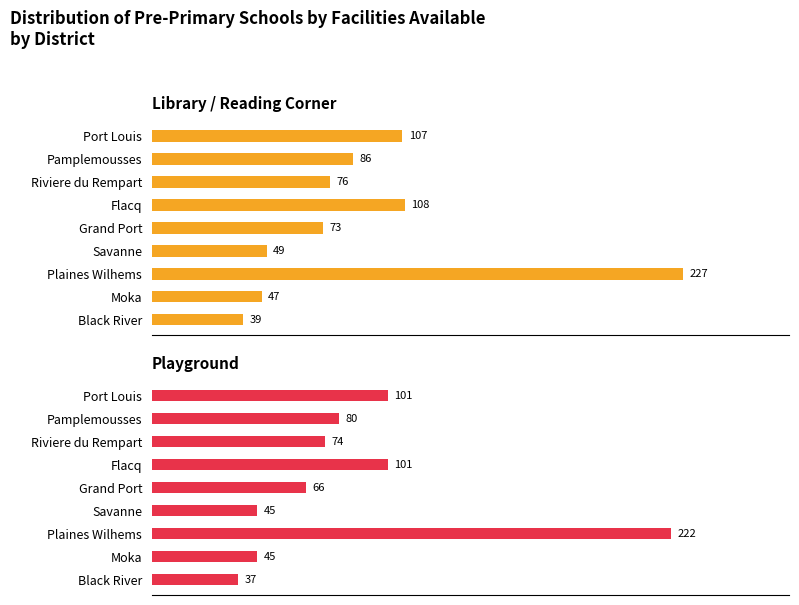

Reading left to right, list all the values displayed in this chart.

Library/Reading Corner: 107	86	76	108	73	49	227	47	39
Playground: 101	80	74	101	66	45	222	45	37